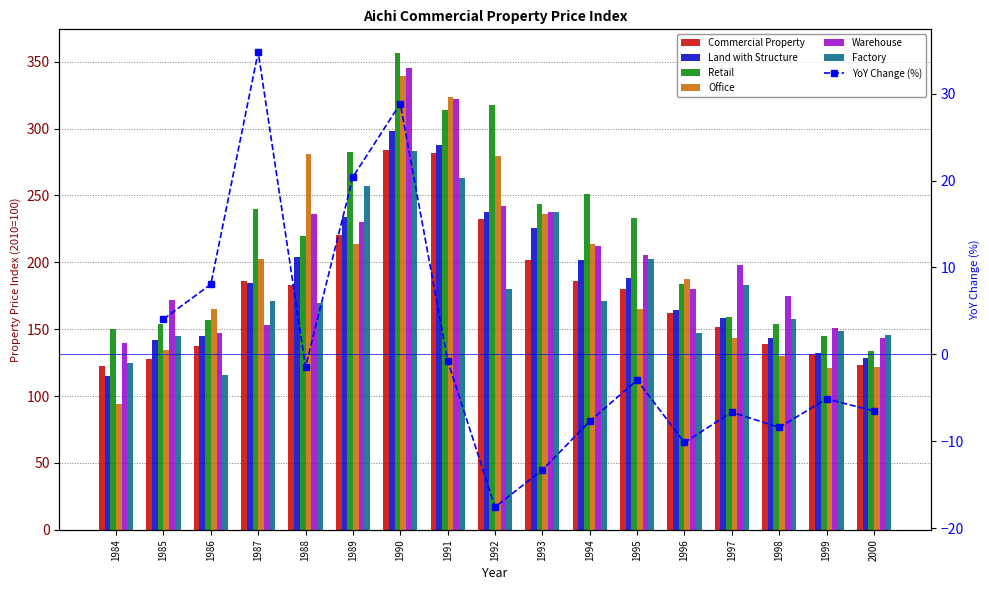

At which label does Factory first exceed 170?

1987